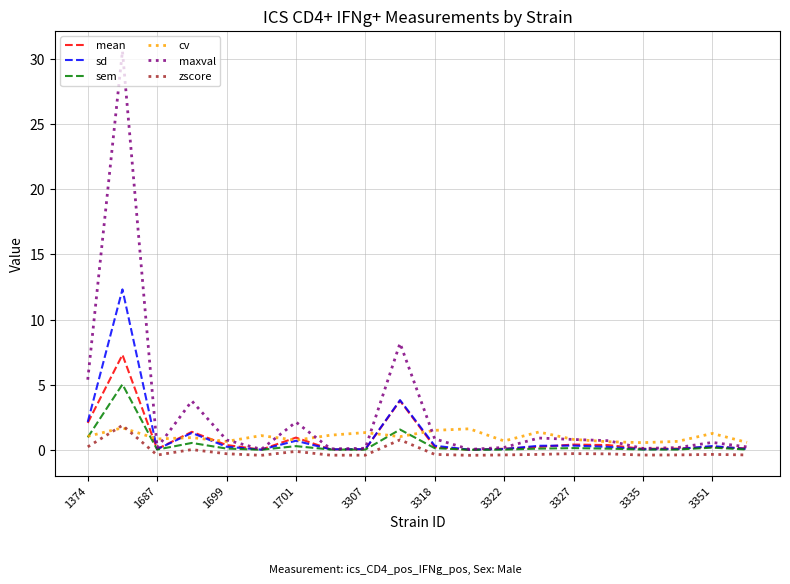

What is the average value of the maxval series?

2.8